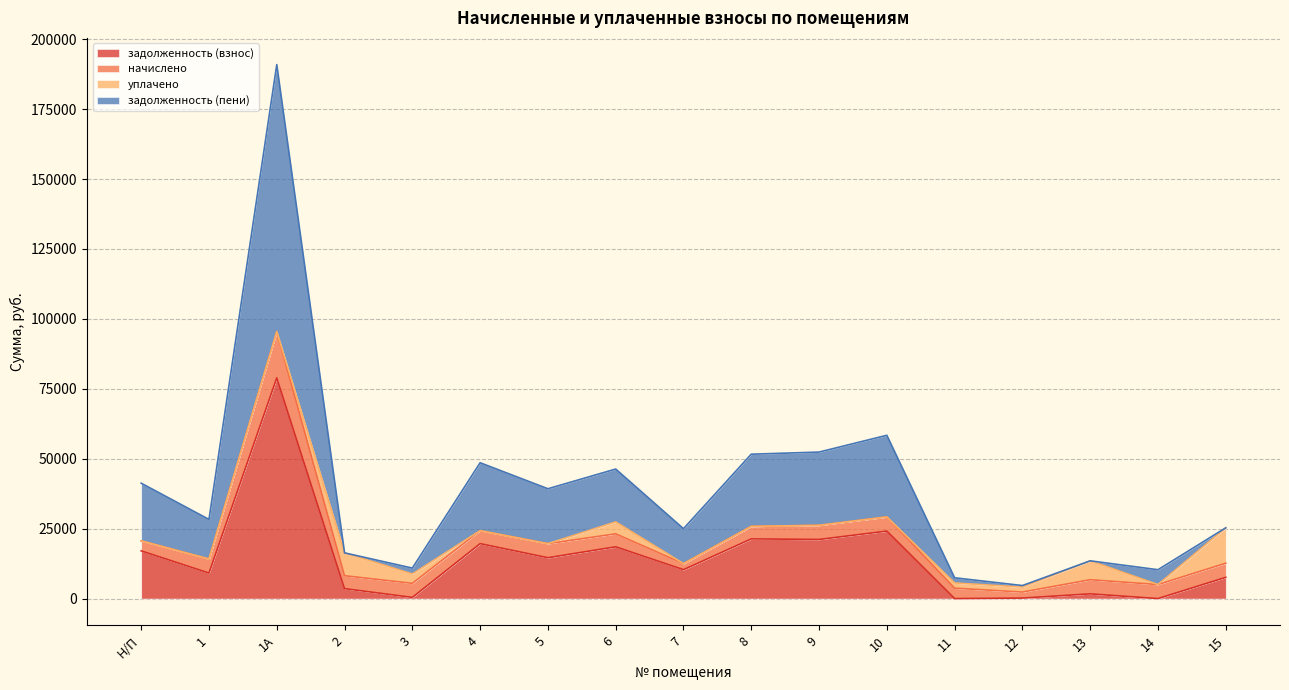

Which category has the highest value in the задолженность (взнос) series?

1А